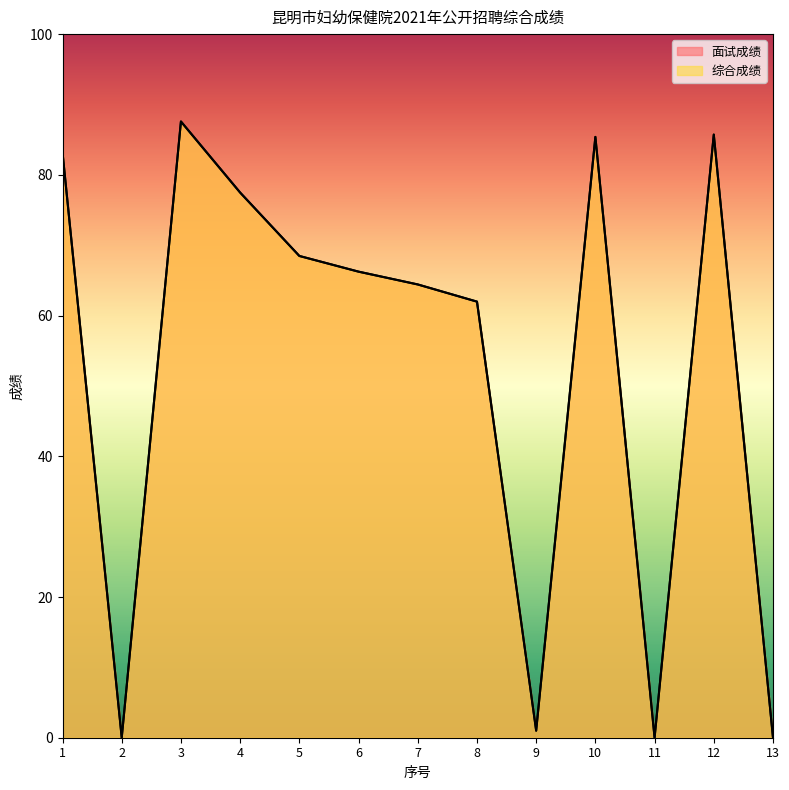

At which label is 综合成绩 closest to 43?

8